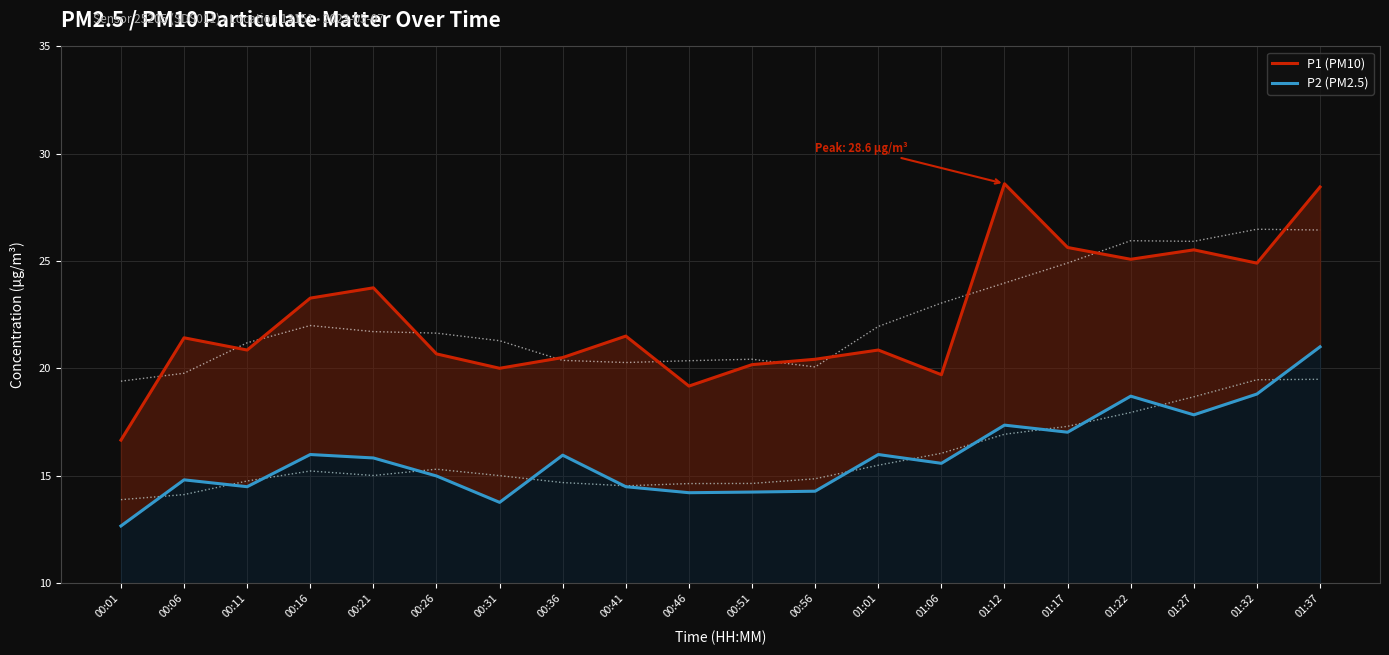

Reading left to right, extract all data points from this chart.

P1 (PM10): 16.6	21.4	20.9	23.3	23.8	20.7	20.0	20.5	21.5	19.2	20.2	20.4	20.9	19.7	28.6	25.6	25.1	25.5	24.9	28.4
P2 (PM2.5): 12.7	14.8	14.5	16.0	15.8	15.0	13.8	15.9	14.5	14.2	14.2	14.3	16.0	15.6	17.4	17.0	18.7	17.8	18.8	21.0